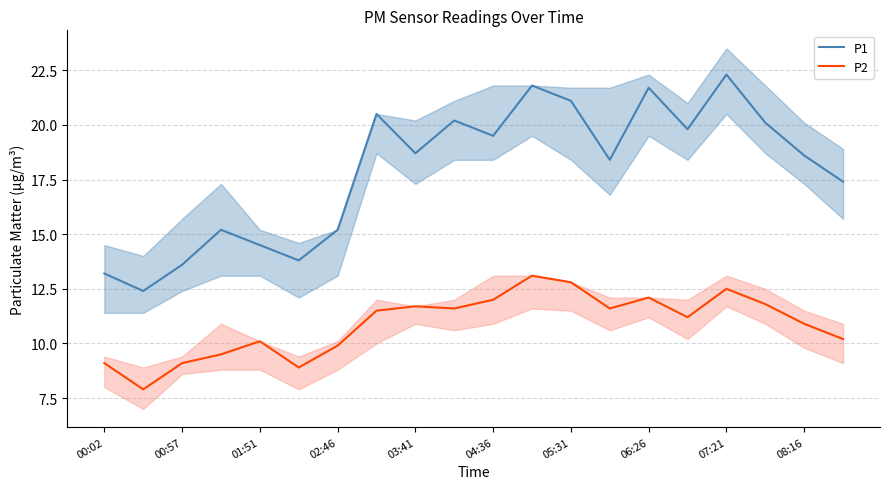

What is the sum of all P1 values?

358.0